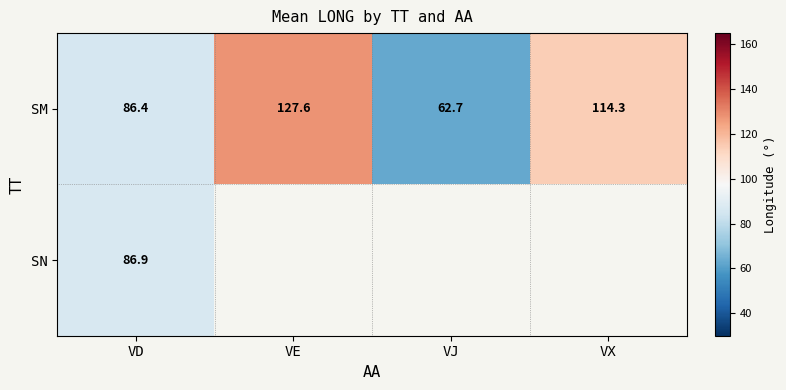

Which category has the highest value in the SM series?

VE